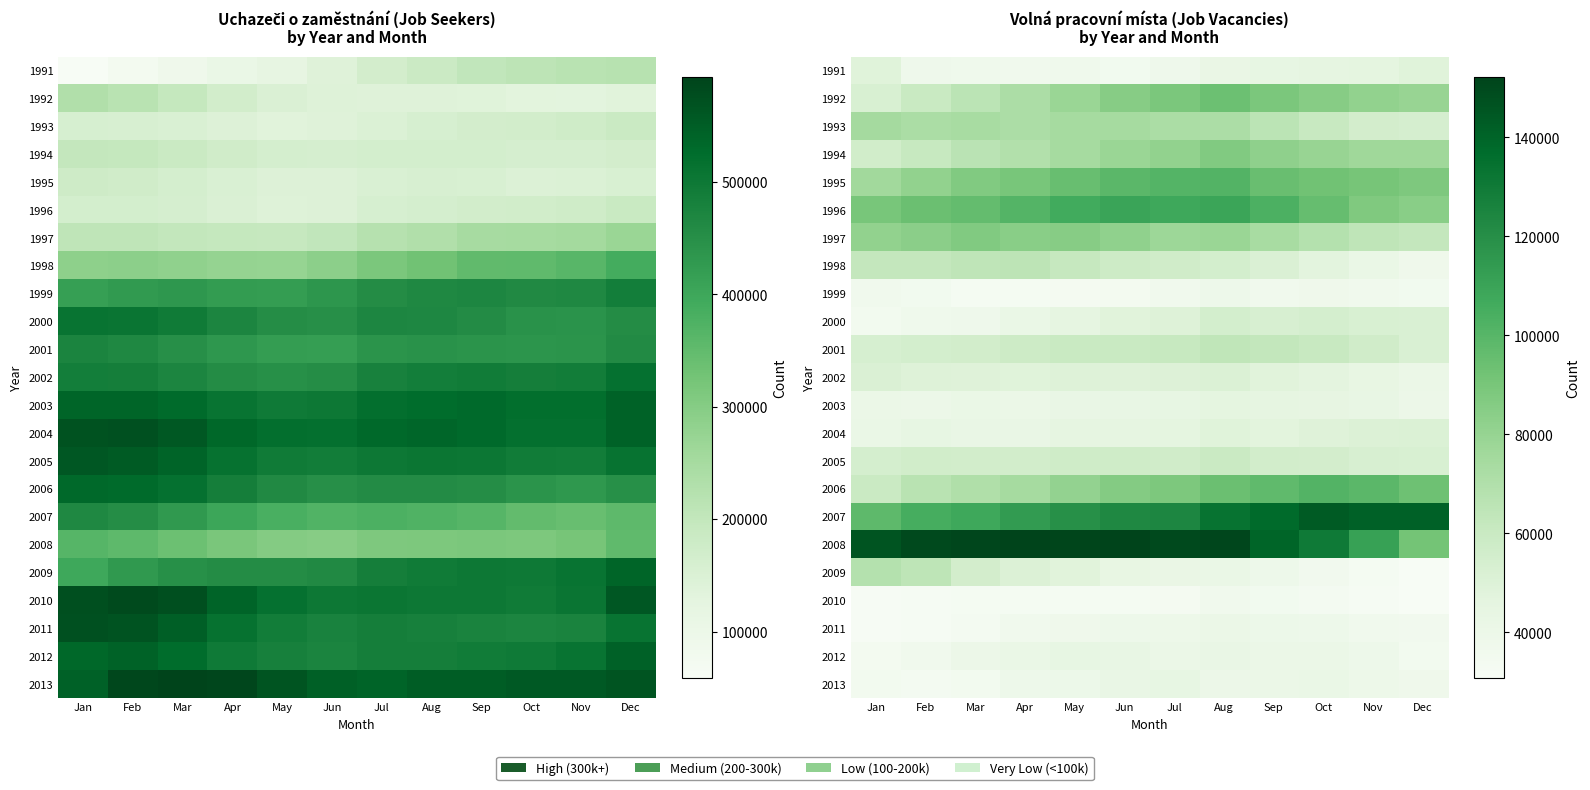

True or false: 2009 has a value of 43402 at Jun.

True